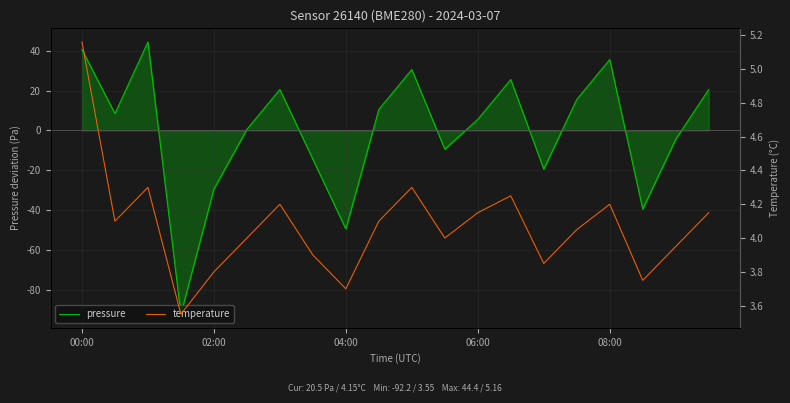

At 10, list the series in order from smallest to largest.

temperature, pressure